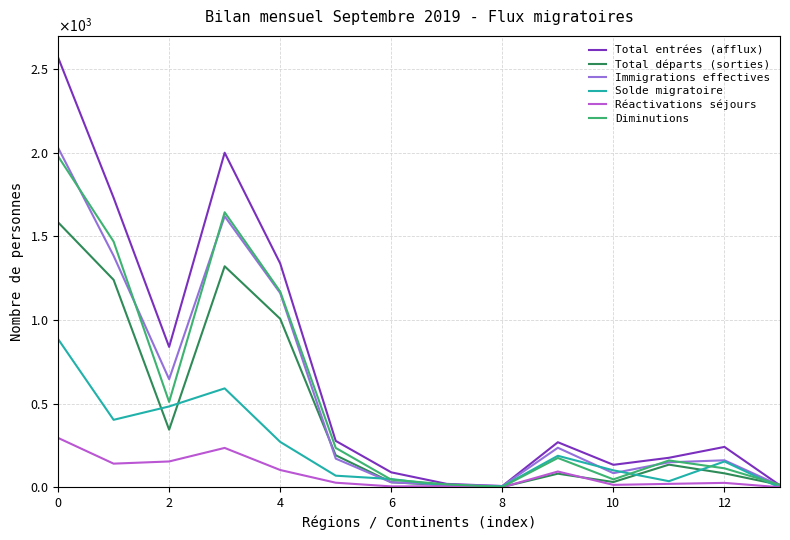

Does the chart display data point markers on the line(s)?

No